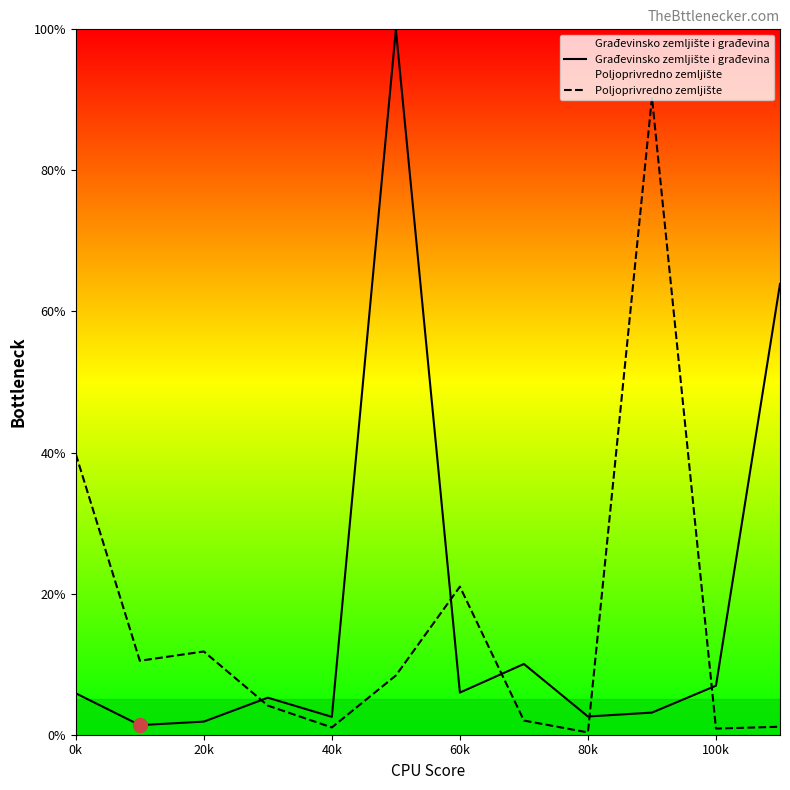

What are all the series names shown in the legend?

Građevinsko zemljište i građevina, Poljoprivredno zemljište